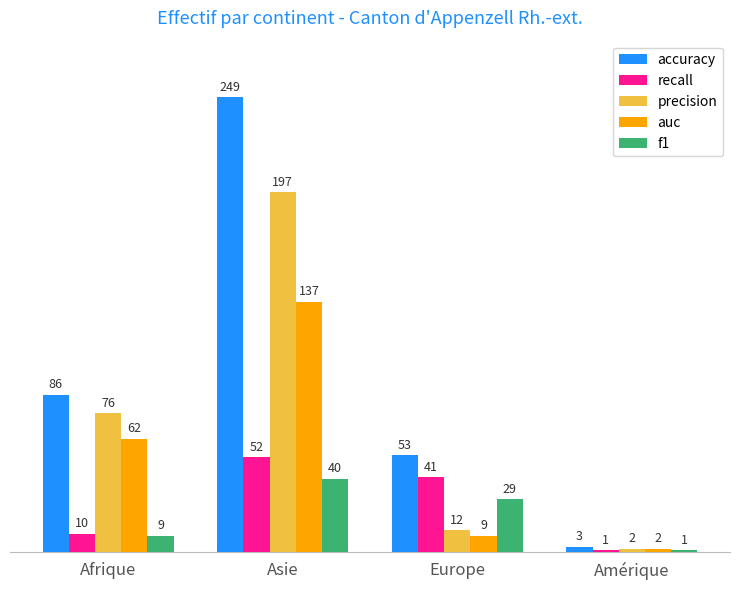

What is the total value across all series at Europe?

144